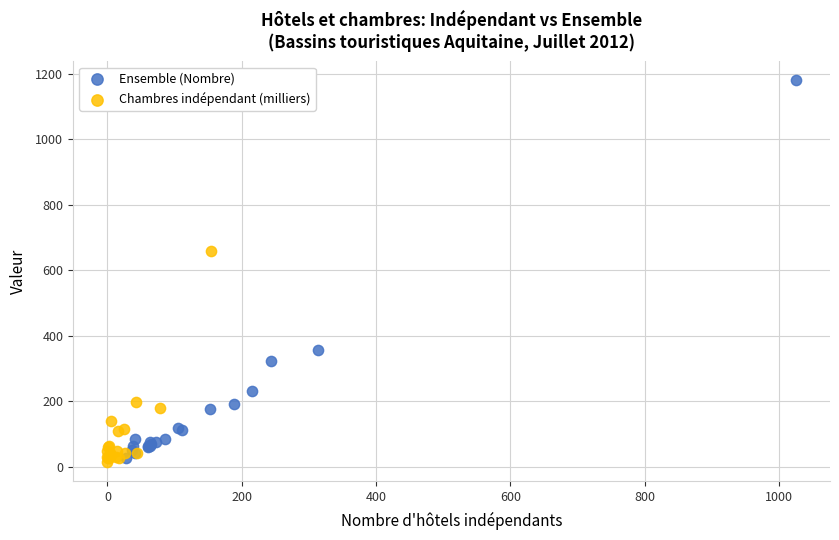

Which series has the largest Y range (max minus min)?

Ensemble (Nombre)